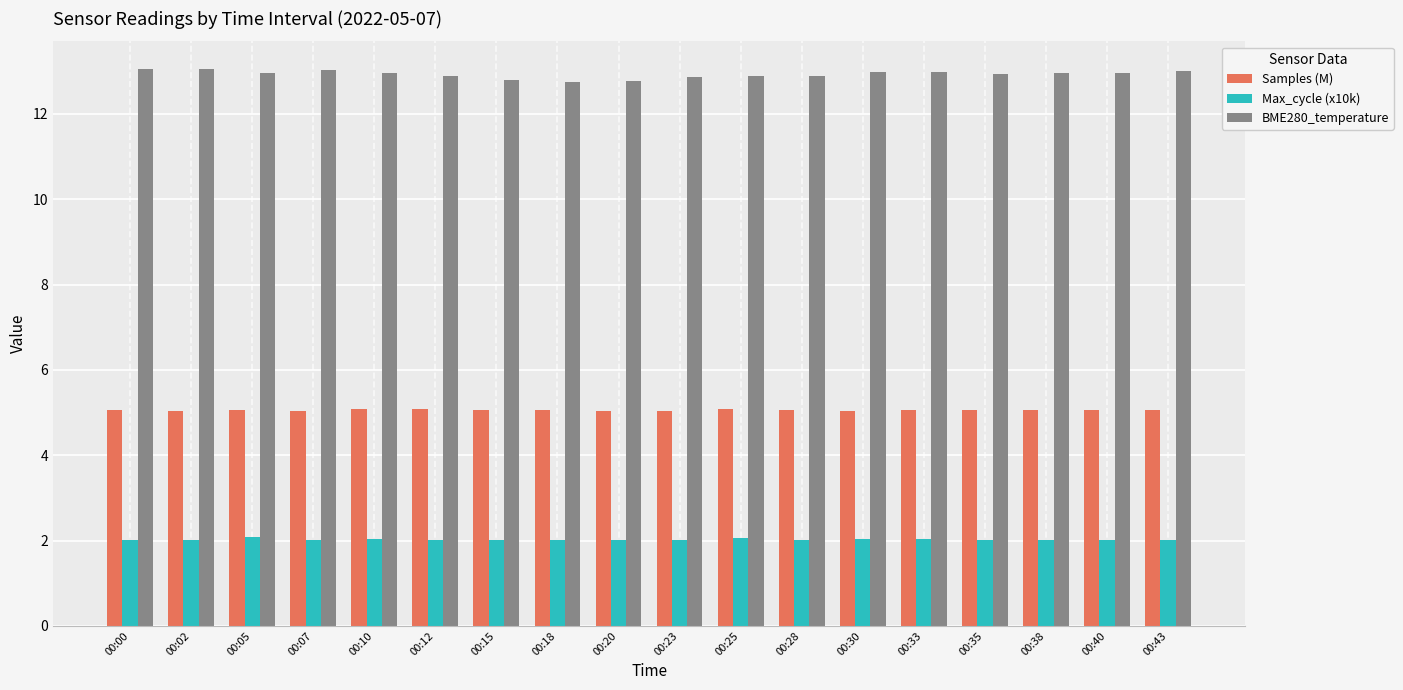

What are all the series names shown in the legend?

Samples (M), Max_cycle (x10k), BME280_temperature